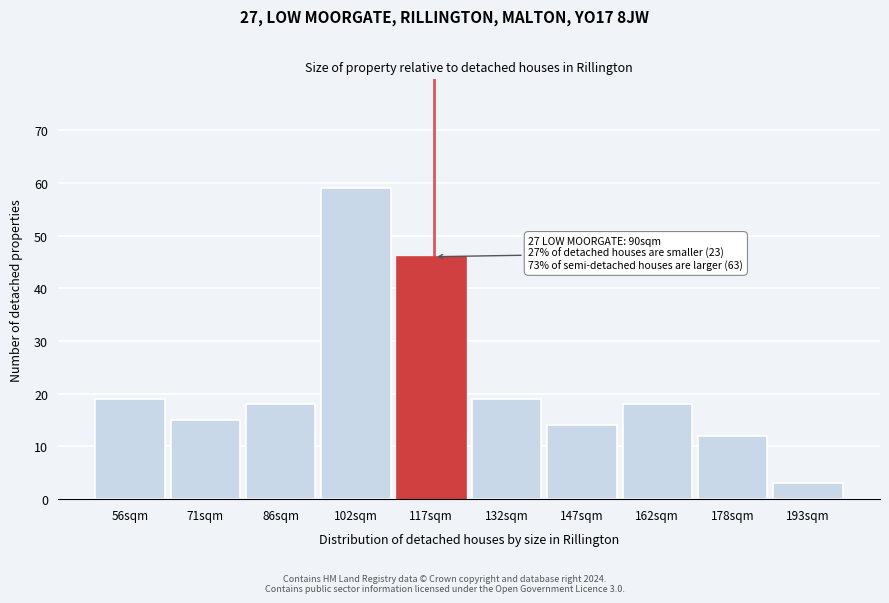

Reading right to left, what are all the values shown in this chart?

3	12	18	14	19	46	59	18	15	19